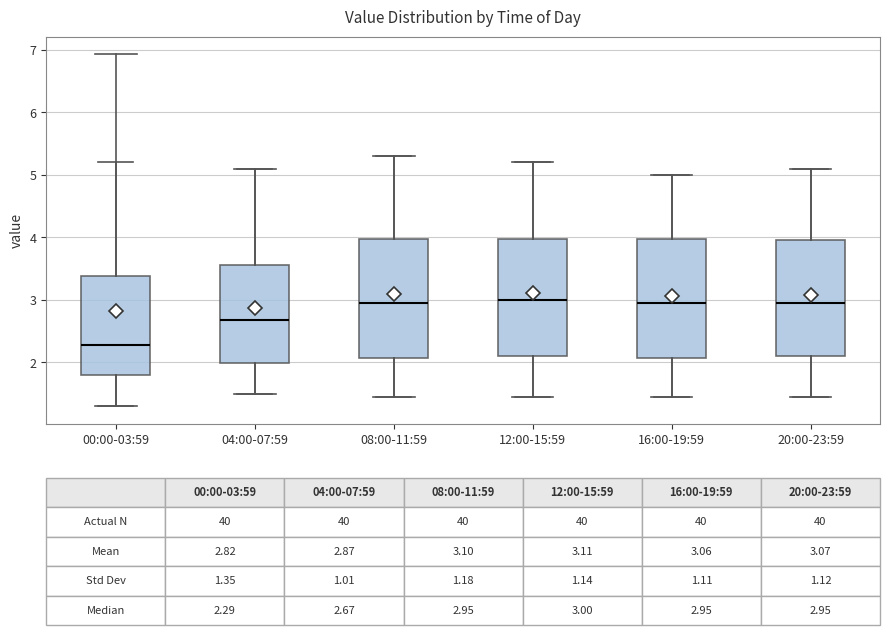

Which box's median line is the lowest?

00:00-03:59